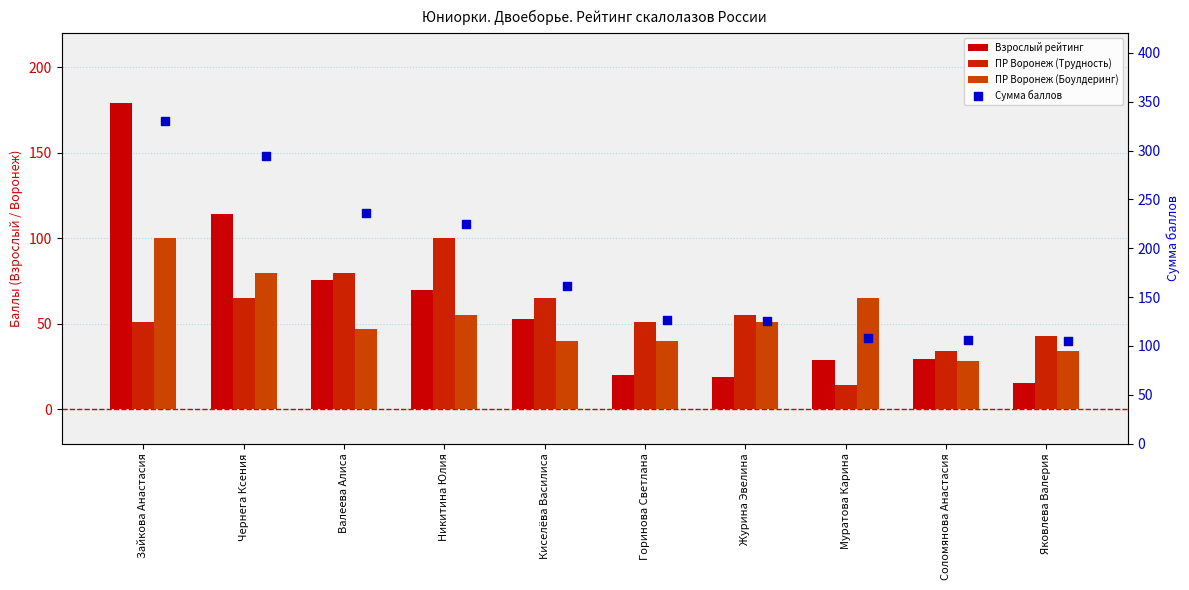

What are all the series names shown in the legend?

Взрослый рейтинг, ПР Воронеж (Трудность), ПР Воронеж (Боулдеринг), Сумма баллов